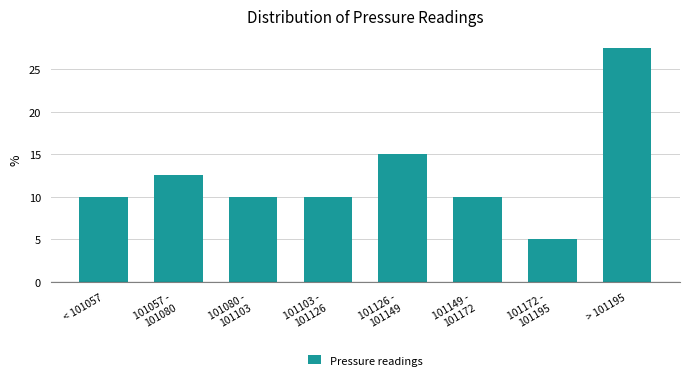

Reading left to right, list all the values displayed in this chart.

10.0	12.5	10.0	10.0	15.0	10.0	5.0	27.5